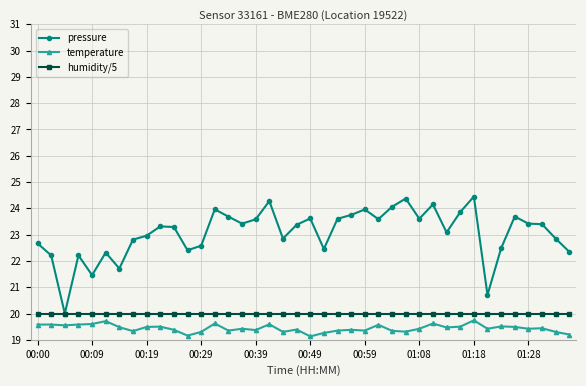

Which series has the largest total across all categories?

pressure